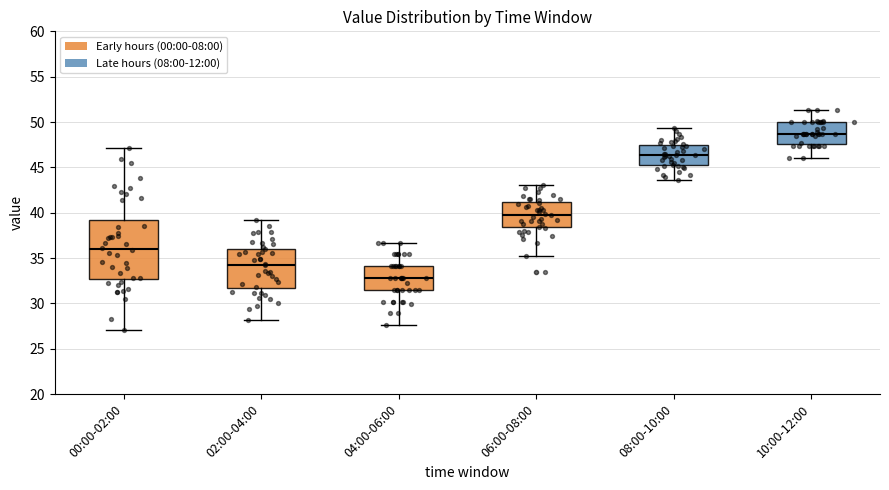

Reading left to right, transcribe this box plot: for each box, give where its median line is, the range the box spans, and where its two whiskers end, as read against the y-axis. The values are not printed on the chart, so give them approximately, as read against the axis.

00:00-02:00: median 36.0, box 32.5 to 39.0, whiskers 27.0 to 47.0
02:00-04:00: median 34.5, box 31.5 to 36.0, whiskers 28.0 to 39.0
04:00-06:00: median 33.0, box 31.5 to 34.0, whiskers 27.5 to 36.5
06:00-08:00: median 40.0, box 38.5 to 41.0, whiskers 35.0 to 43.0
08:00-10:00: median 46.5, box 45.5 to 47.5, whiskers 43.5 to 49.5
10:00-12:00: median 48.5, box 47.5 to 50.0, whiskers 46.0 to 51.5